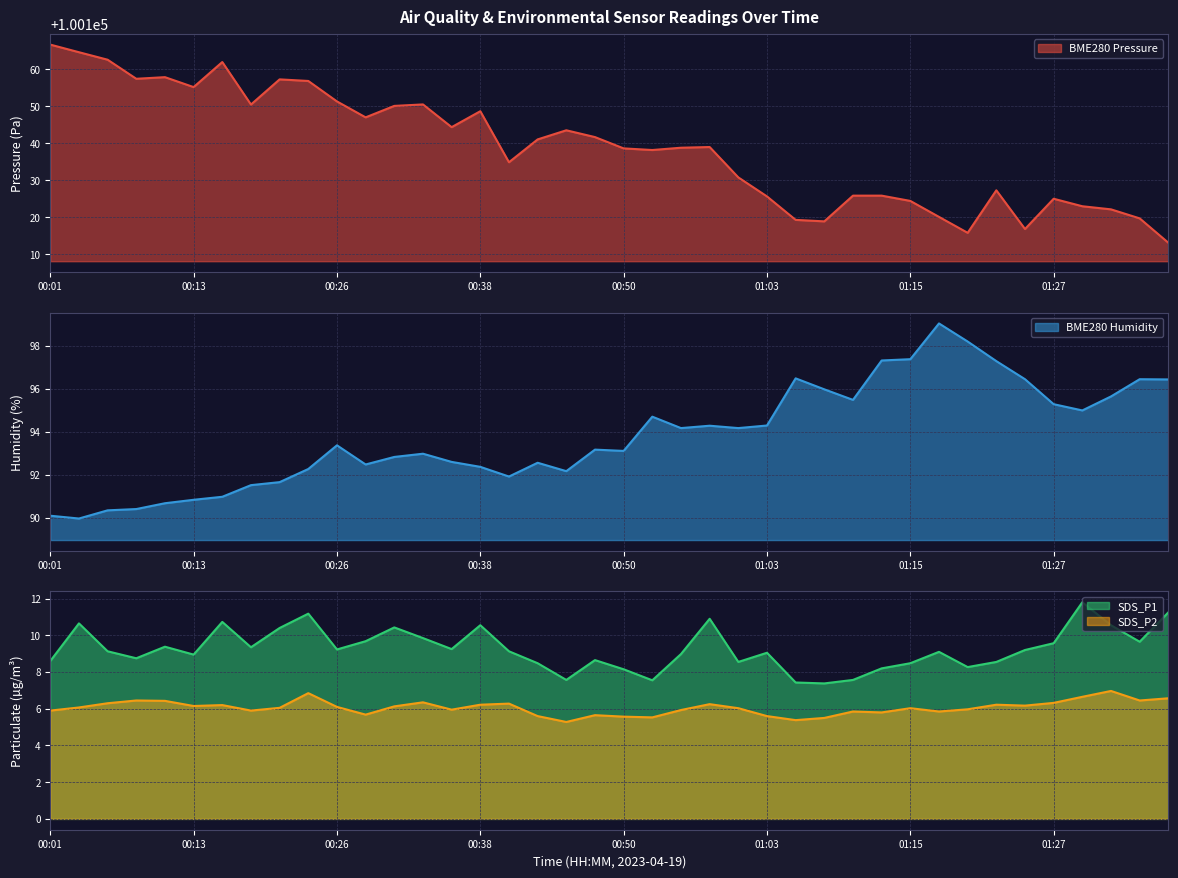

Where does the BME280_pressure series first go above 100139?

00:01